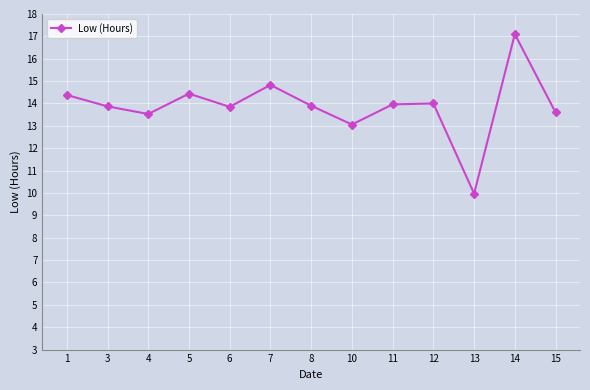

At which category does the chart reach its minimum across all series?

13